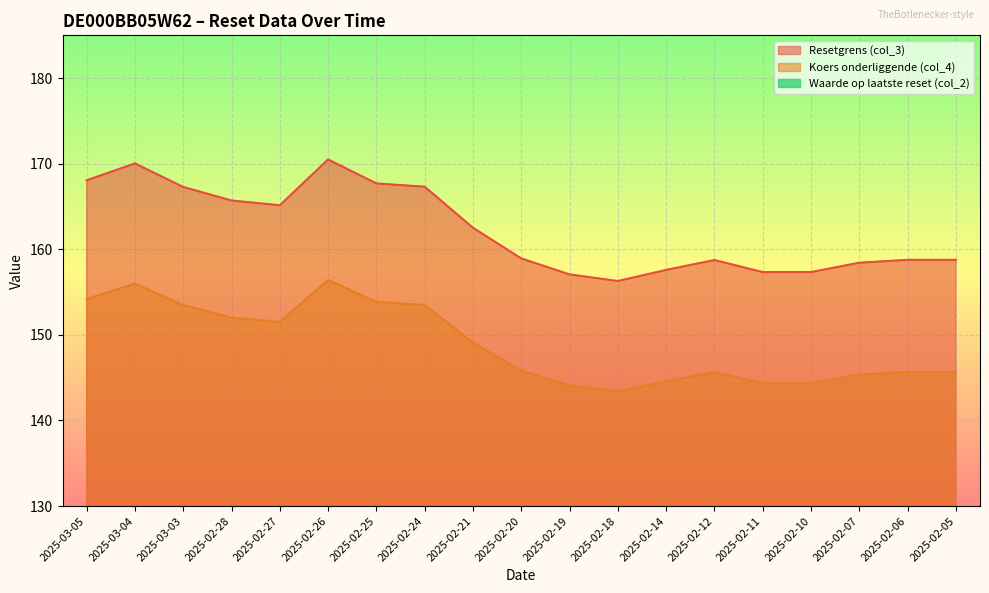

Where is Waarde op laatste reset (col_2) nearest to the value 6?

2025-02-20